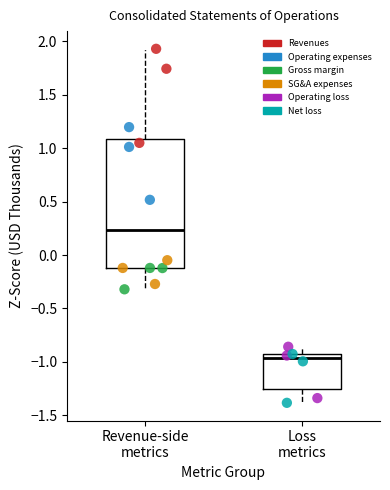

Which series reaches the minimum Y coordinate?

Net loss